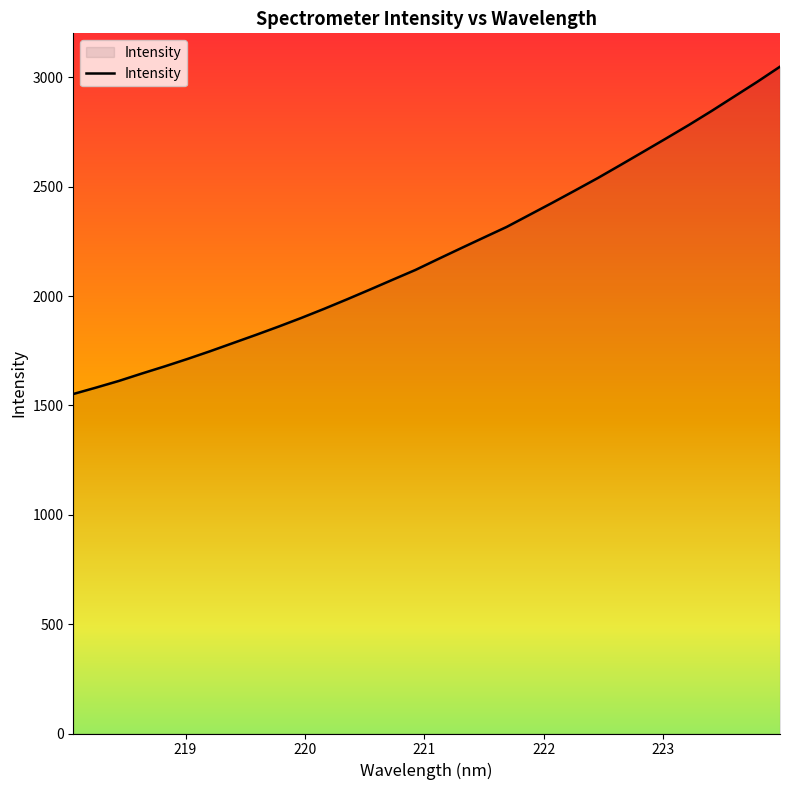

What is the maximum value shown in the chart?

3049.4